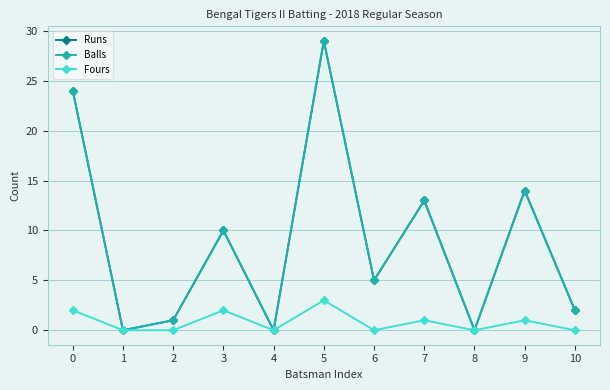

How many lines are shown in the chart?

3